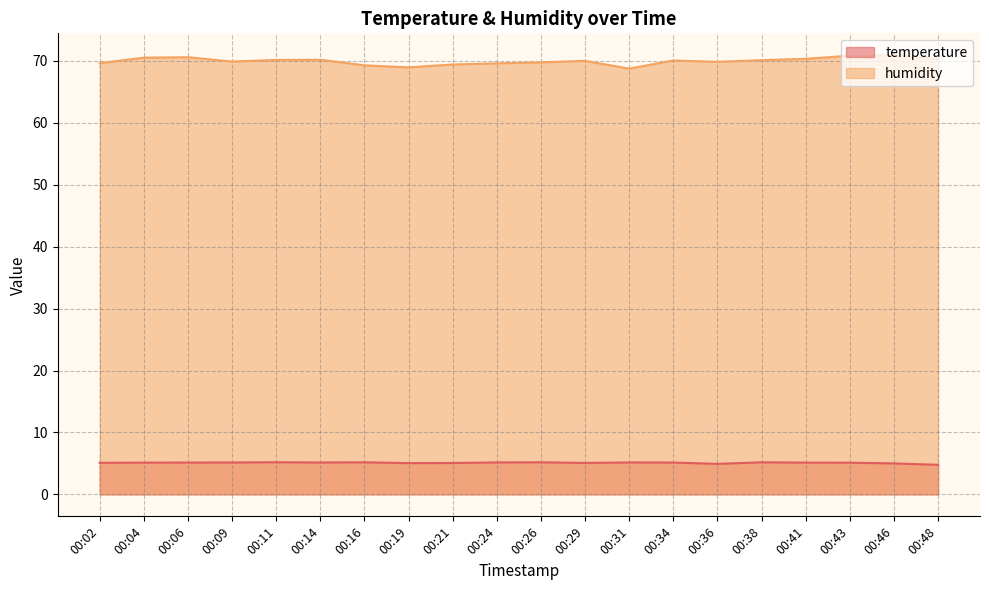

True or false: temperature has a value of 2.1 at 00:34.

False